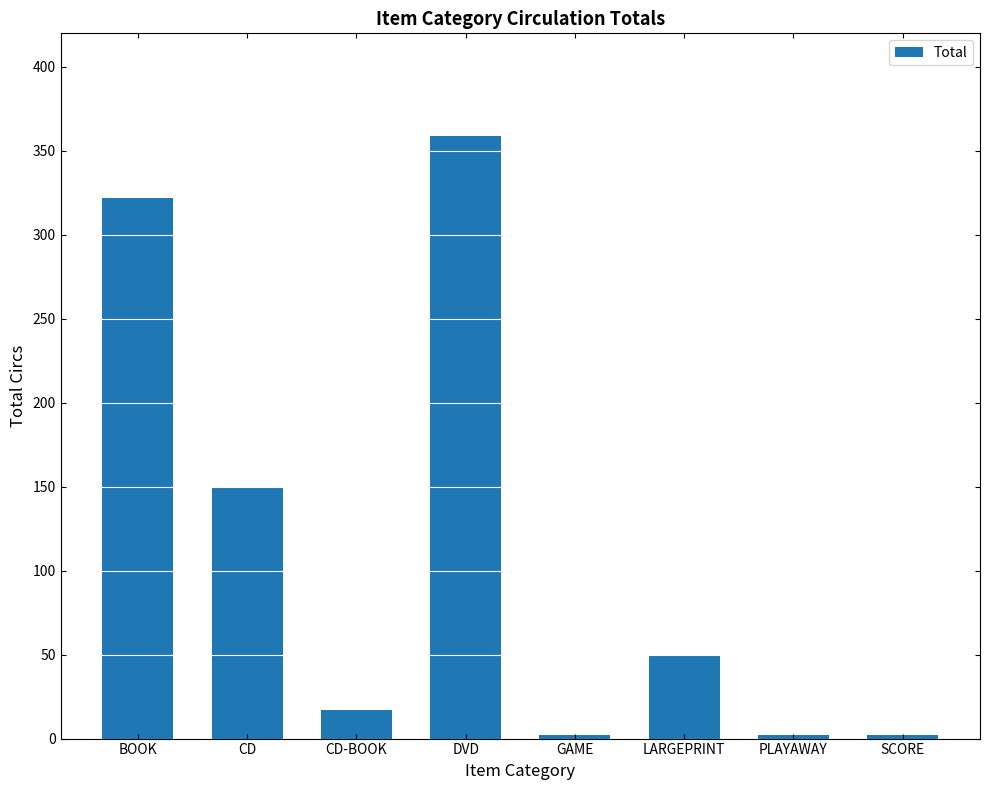

What is the label of the 6th bar from the left?

LARGEPRINT